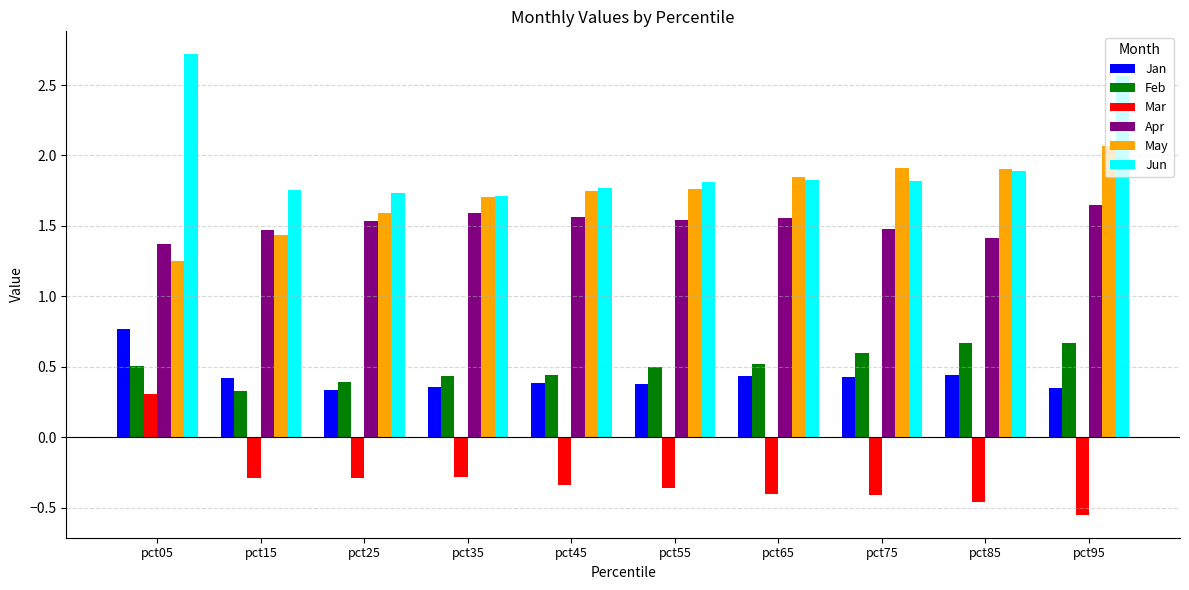

How many Jun values are between 1 and 2?

8